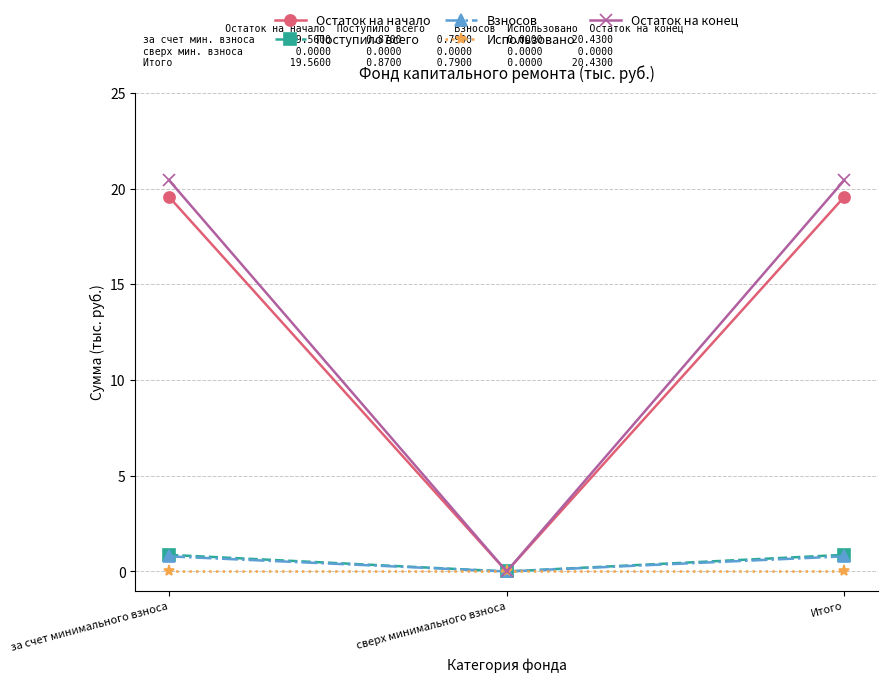

True or false: Поступило всего has a value of 0.0 at сверх минимального взноса.

True